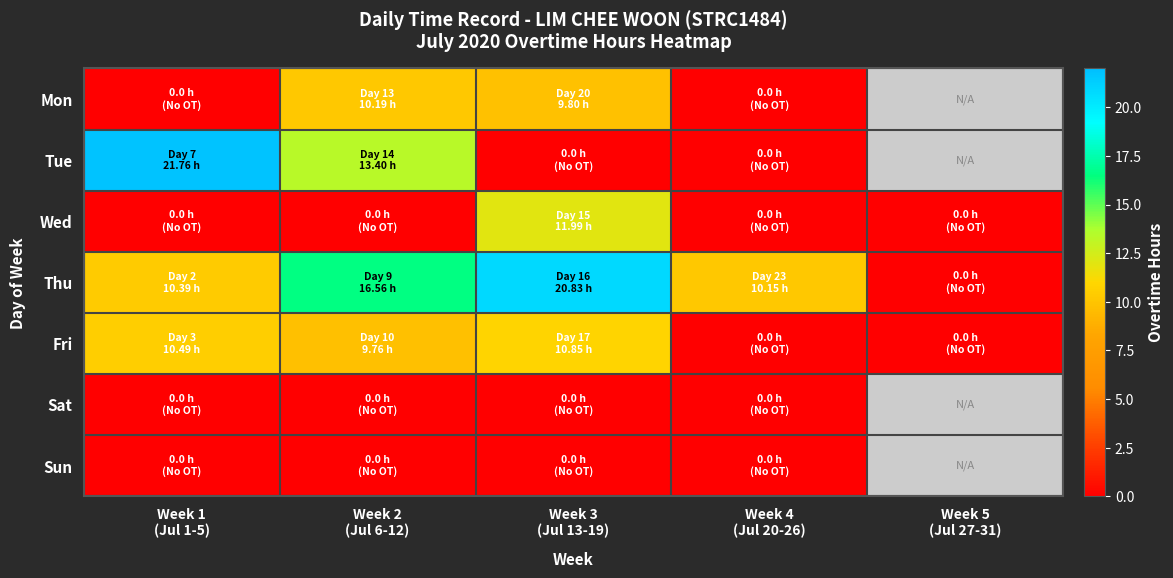

Which category has the highest value across all series?

Week 1
(Jul 1-5)